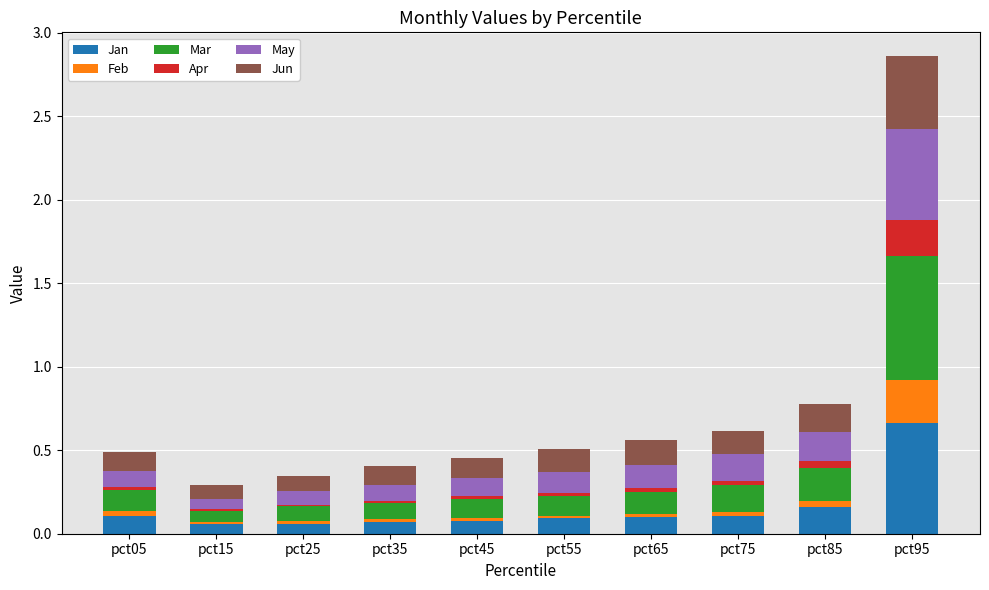

At which category is the sum across all series the highest?

pct95